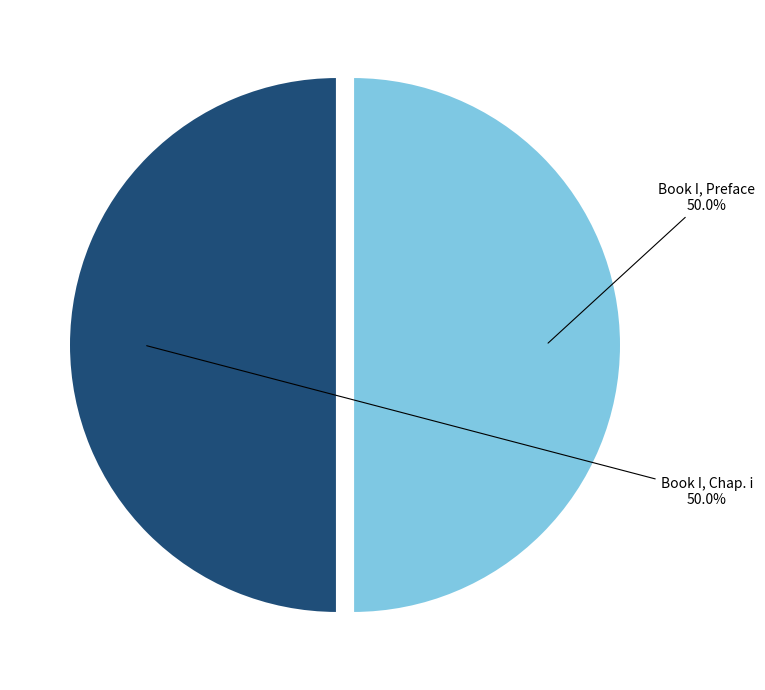

What is the ratio of the value at Book I, Chap. i to the value at Book I, Preface?

1.0